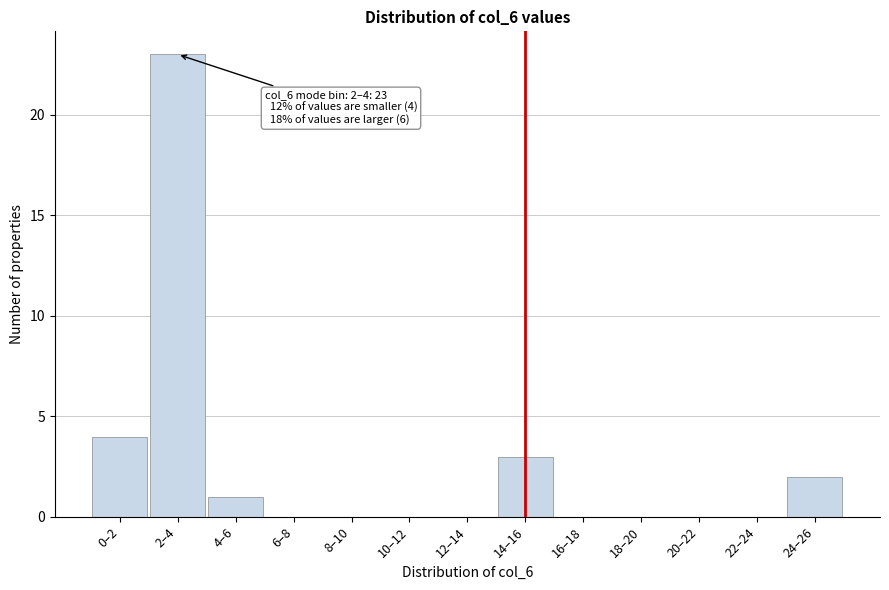

Reading left to right, list all the values displayed in this chart.

0–2=4	2–4=23	4–6=1	6–8=0	8–10=0	10–12=0	12–14=0	14–16=3	16–18=0	18–20=0	20–22=0	22–24=0	24–26=2